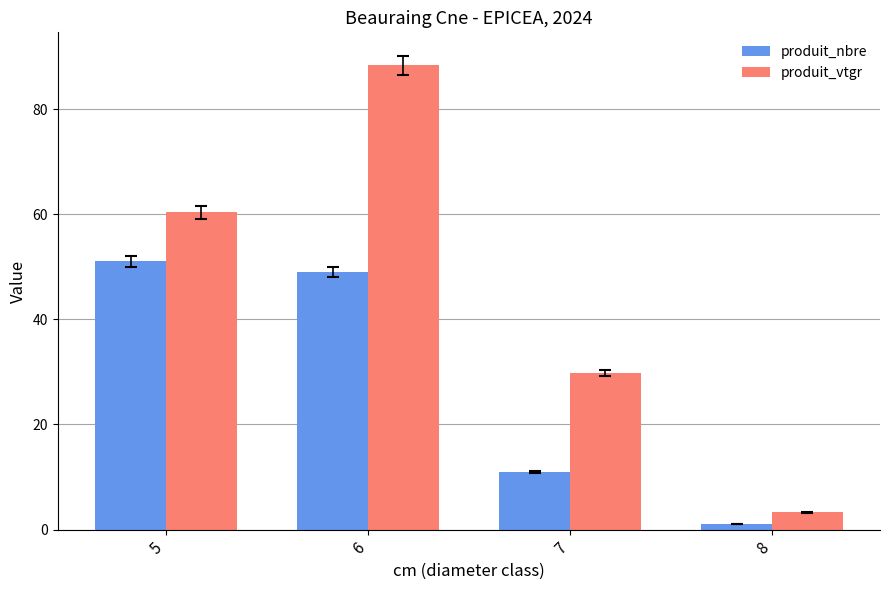

How many series are shown in this chart?

2